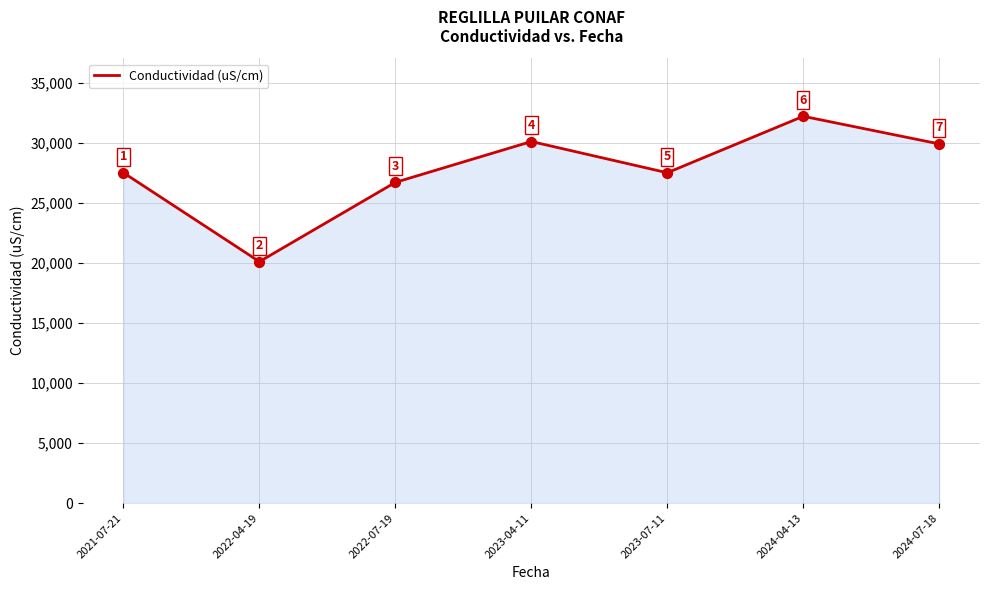

Between 2022-07-19 and 2024-04-13, which is larger?

2024-04-13